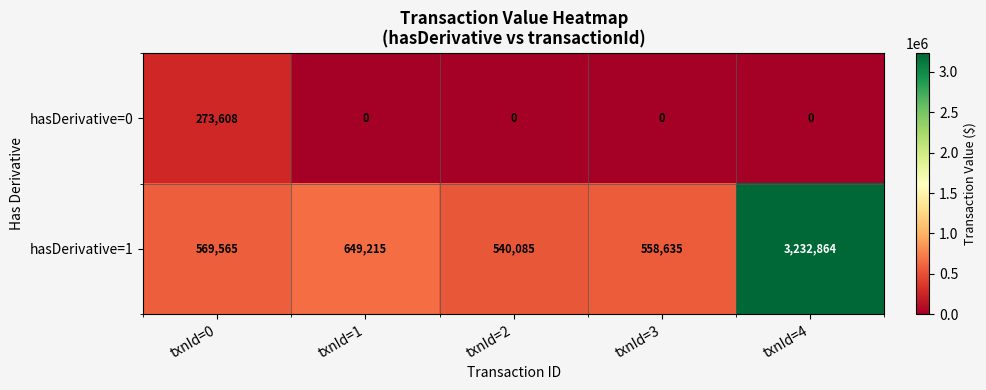

True or false: hasDerivative=0 has a value of 0 at txnId=3.

True